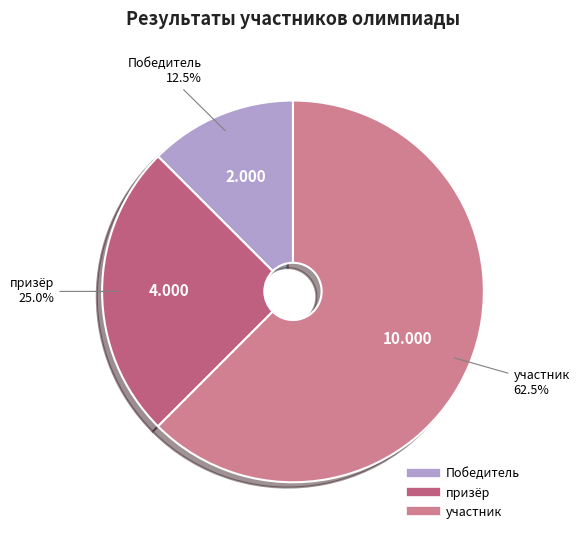

What is the ratio of the value at призёр to the value at участник?

0.4